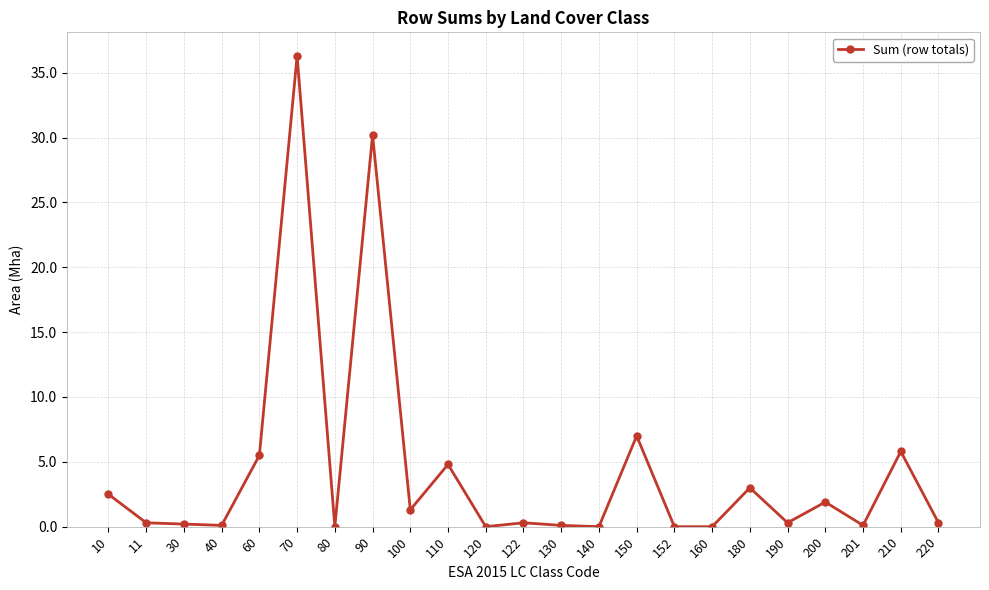

True or false: there are more than 0 points higher than both neighbors.

True